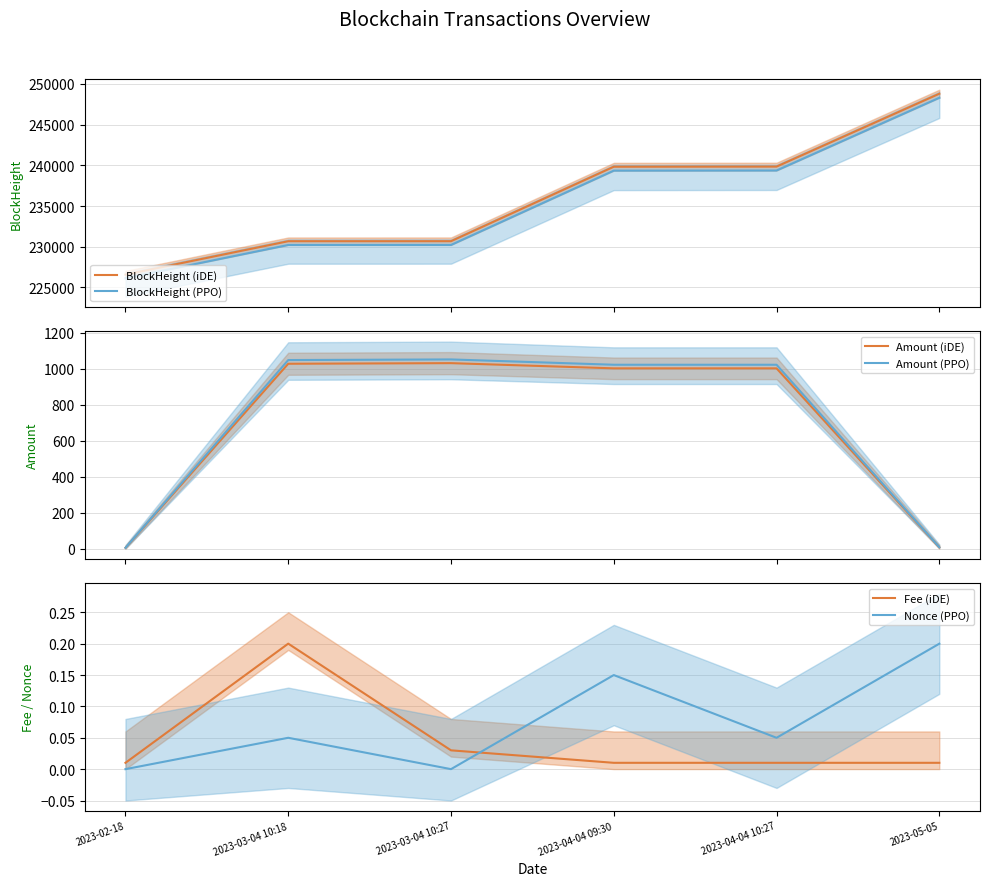

What is the total value across all series at 2023-03-04 10:18?

462968.4